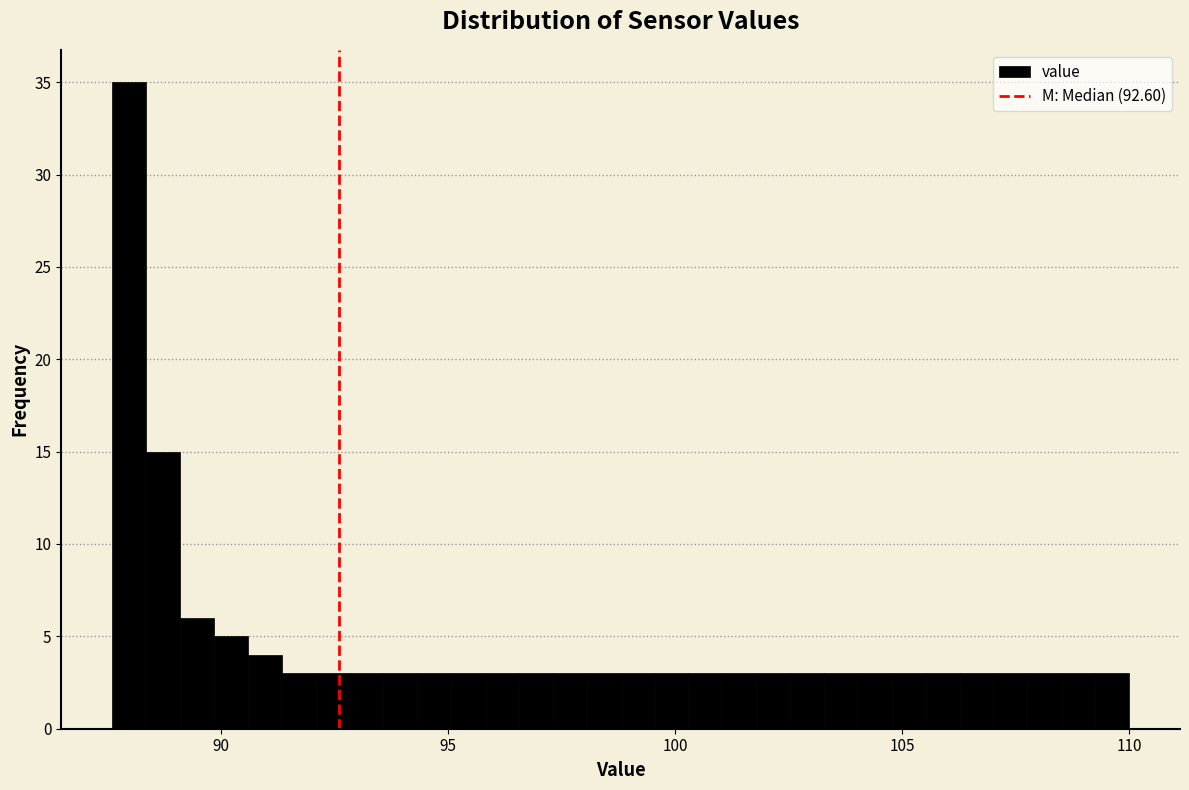

Around what value on the x-axis is the tallest bar? Give the approximate position of its centre, as read against the axis.

88.0